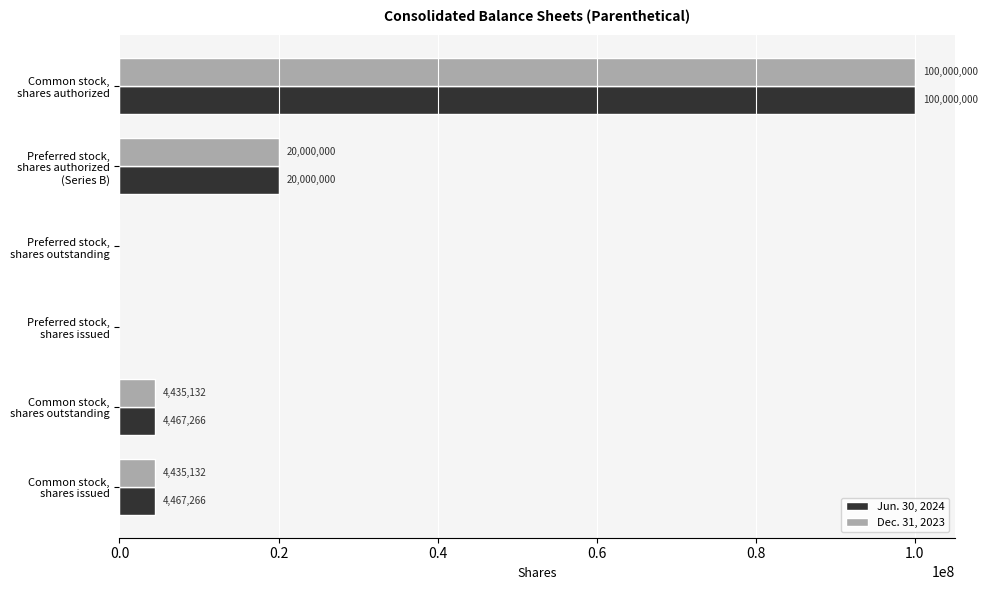

Which series changed the most between Common stock, shares outstanding and Preferred stock, shares outstanding?

Jun. 30, 2024